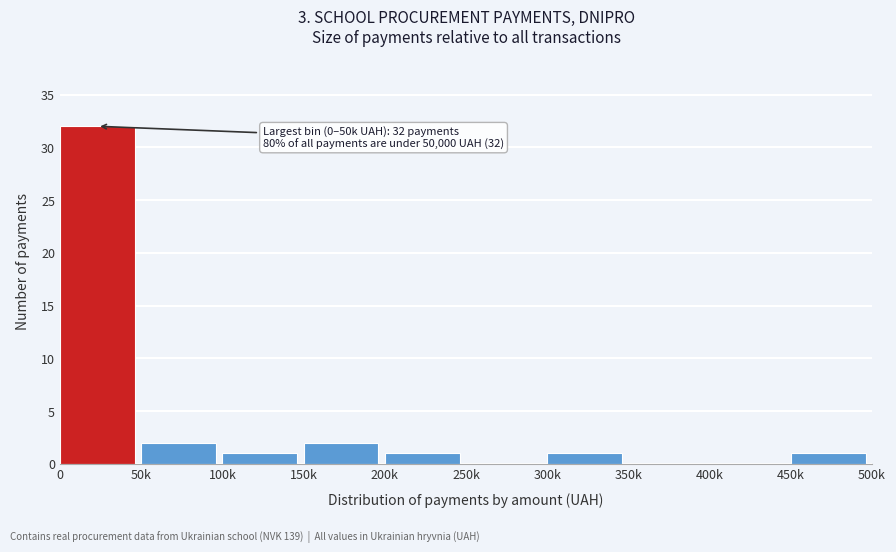

Reading left to right, transcribe all the data shown in this chart.

0=32	50k=2	100k=1	150k=2	200k=1	250k=0	300k=1	350k=0	400k=0	450k=1